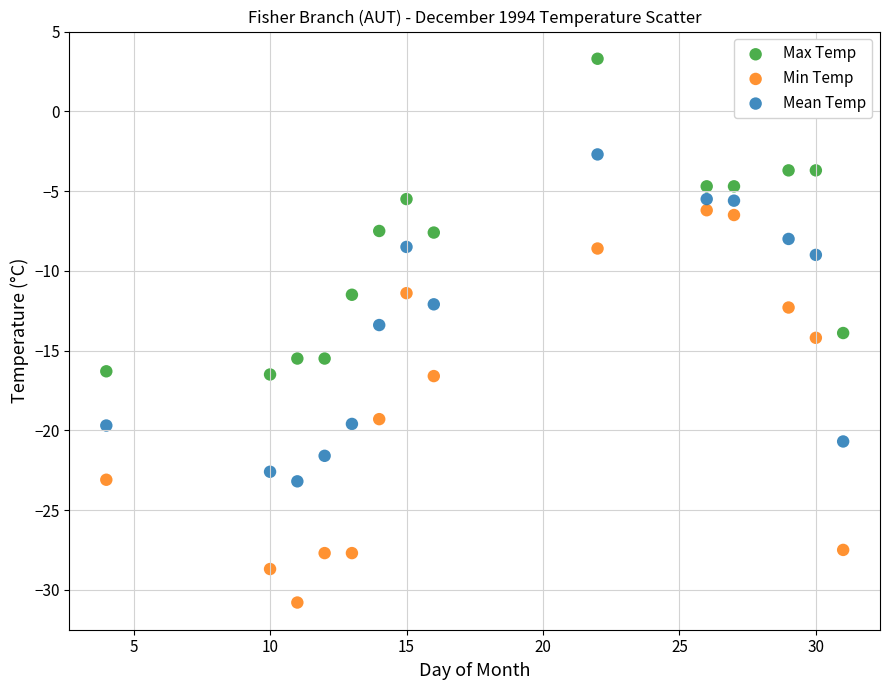

Which series reaches the minimum Y coordinate?

Min Temp